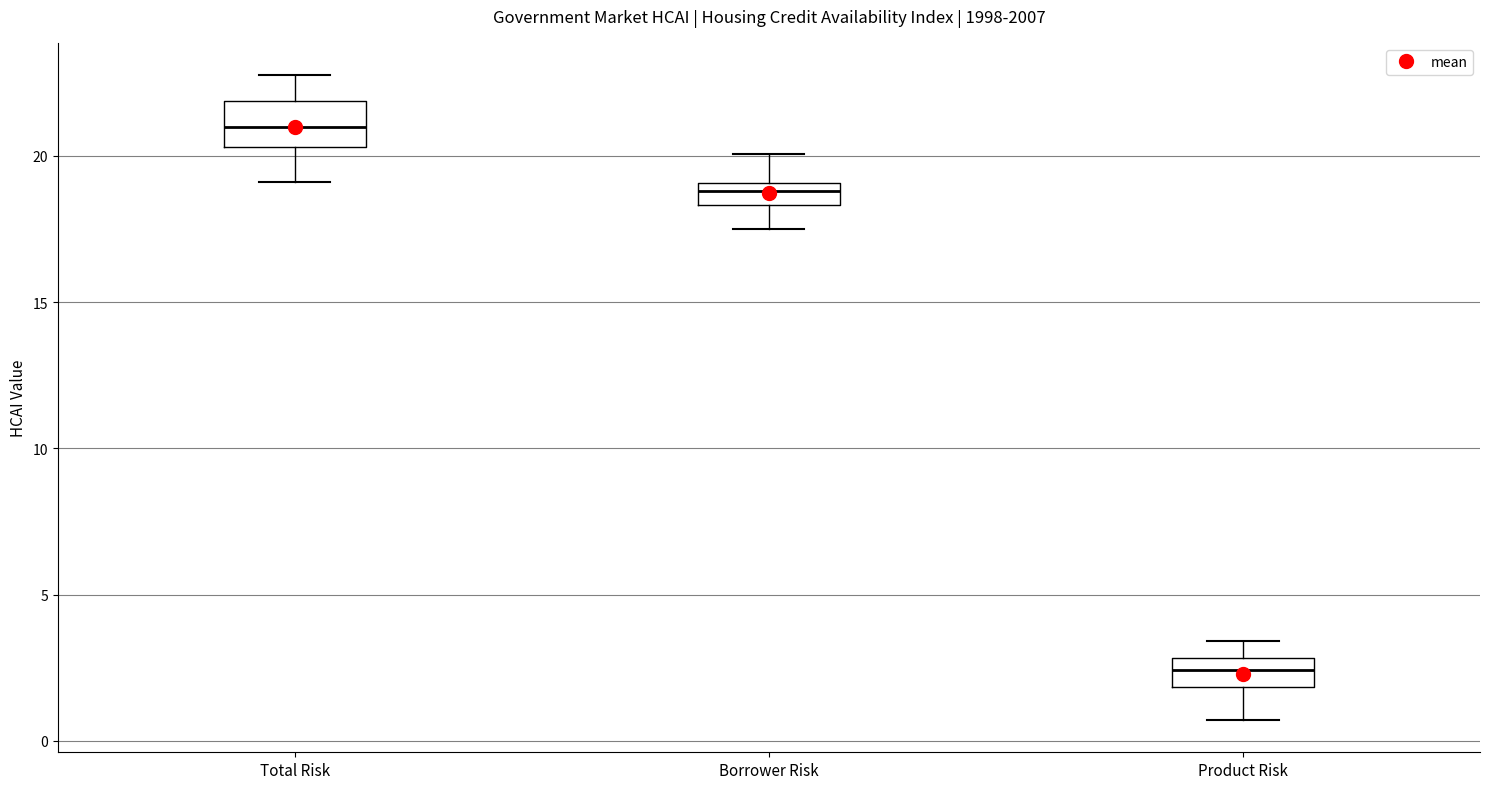

Which box is the tallest, from its lower edge to its upper edge?

Total Risk